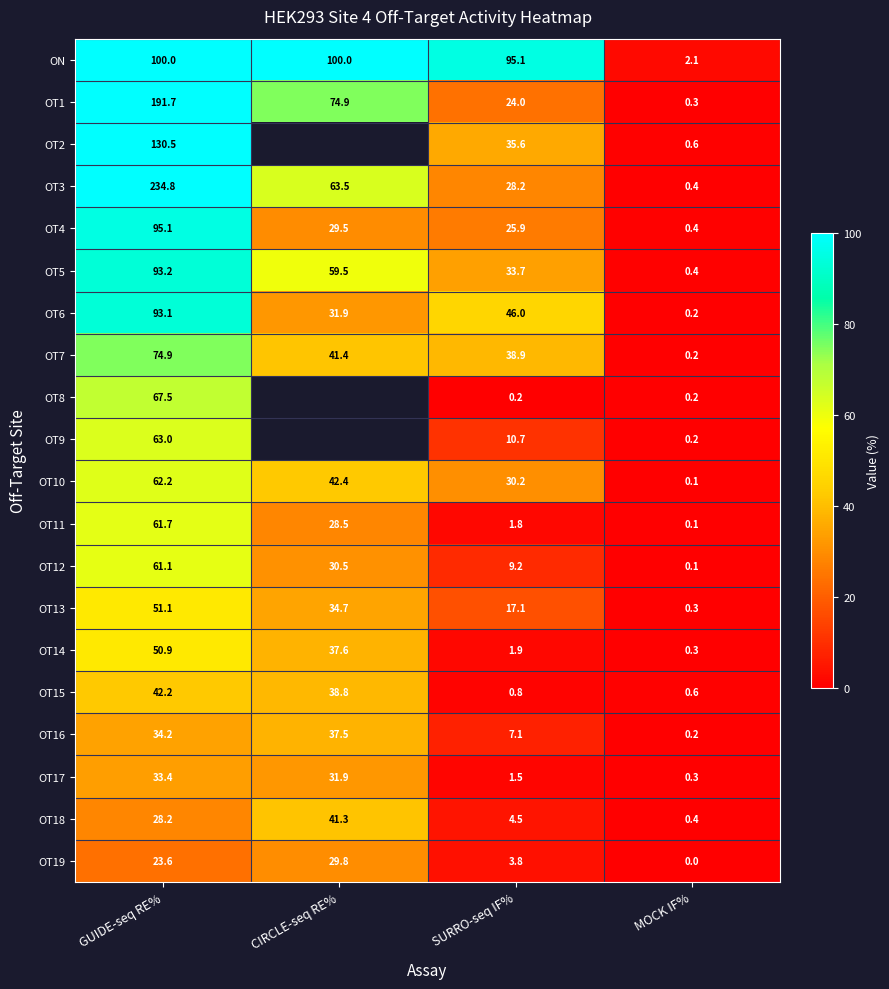

List the labels in order of OT3 value, smallest first.

MOCK IF%, SURRO-seq IF%, CIRCLE-seq RE%, GUIDE-seq RE%